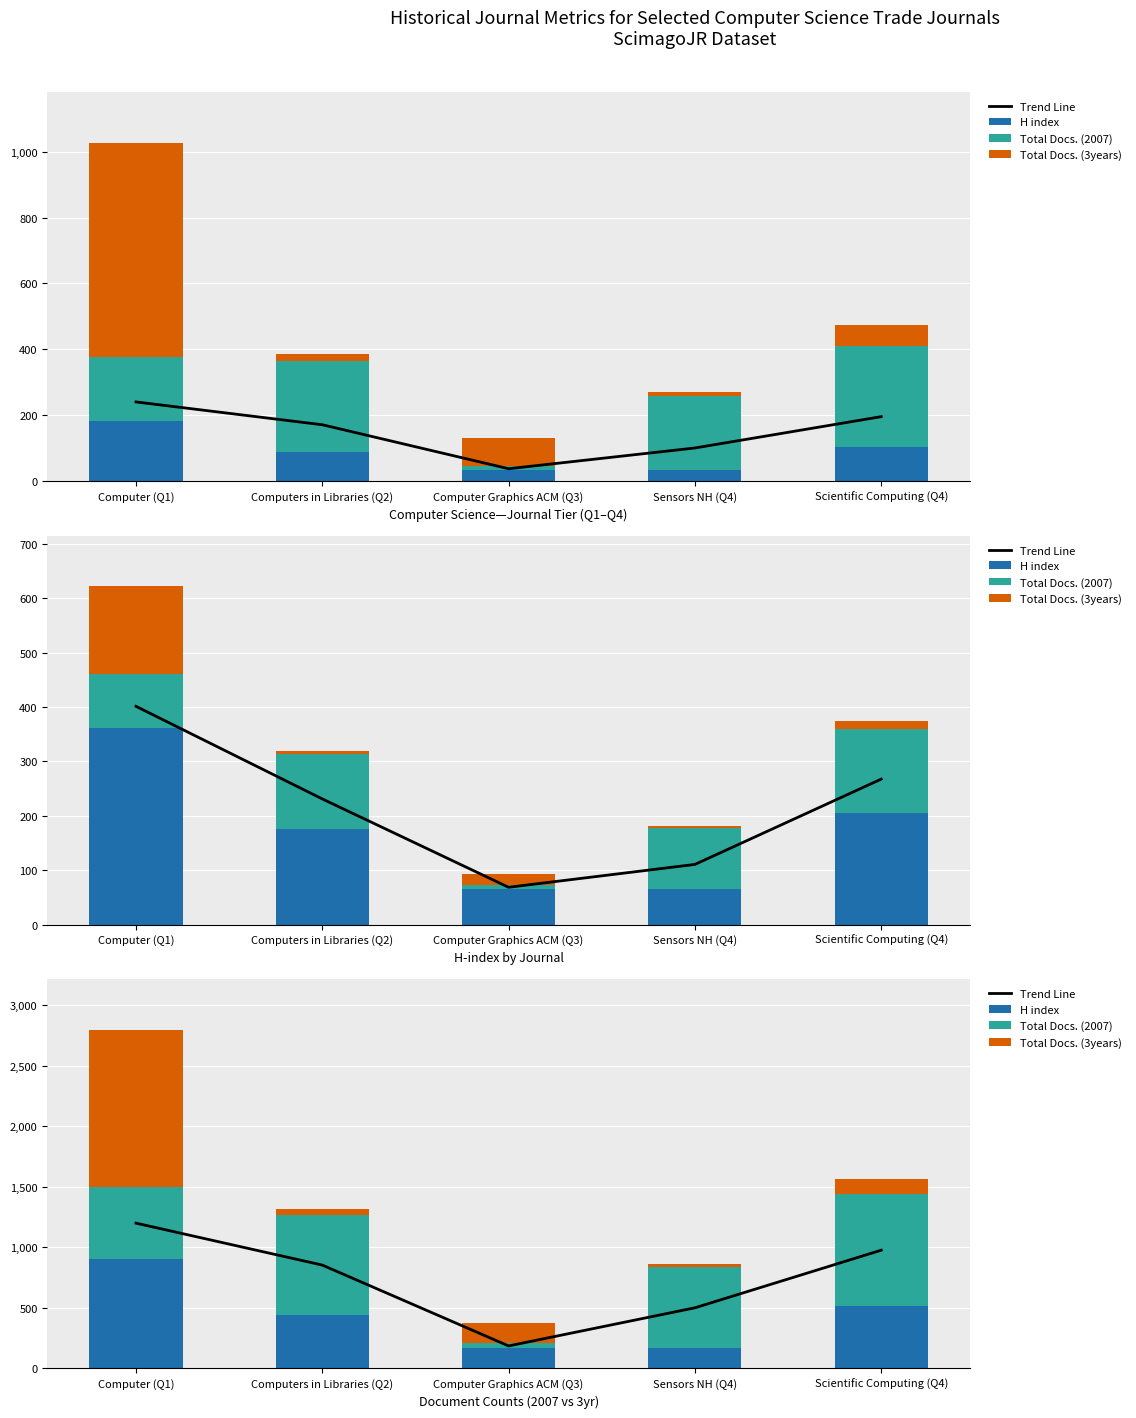

Rank the categories by Total Docs. (3years) value from highest to lowest.

Computer (Q1), Computer Graphics ACM (Q3), Scientific Computing (Q4), Computers in Libraries (Q2), Sensors NH (Q4)